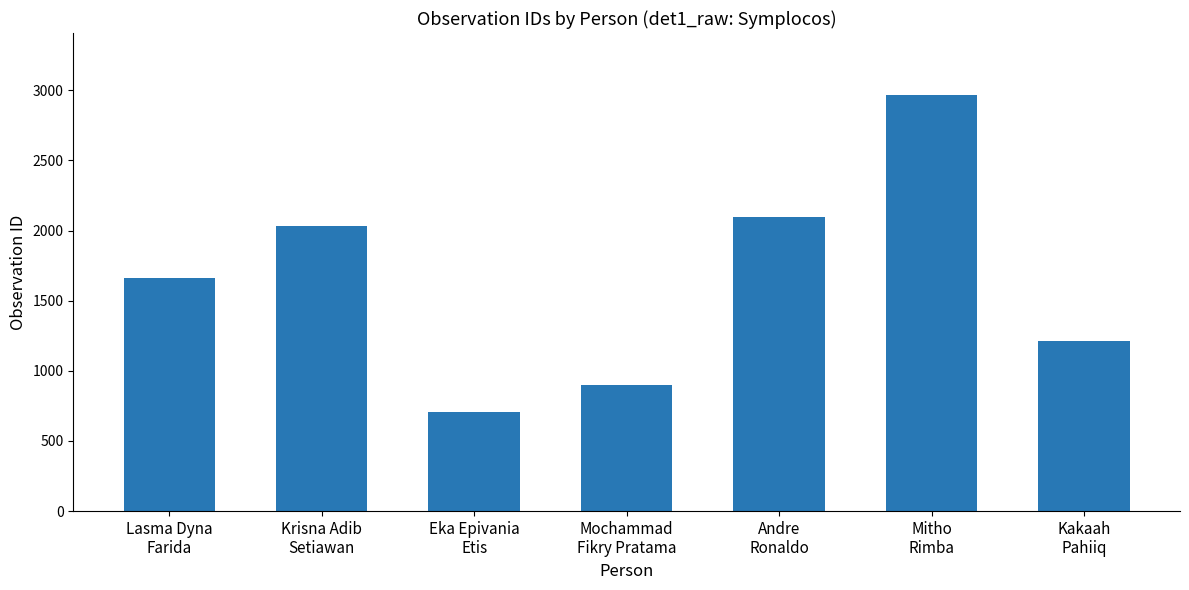

What is the label of the 7th bar from the left?

Kakaah
Pahiiq